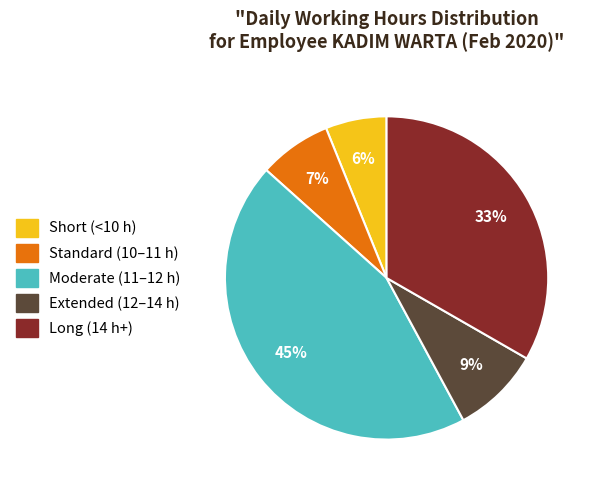

Does any single category account for the majority?

No